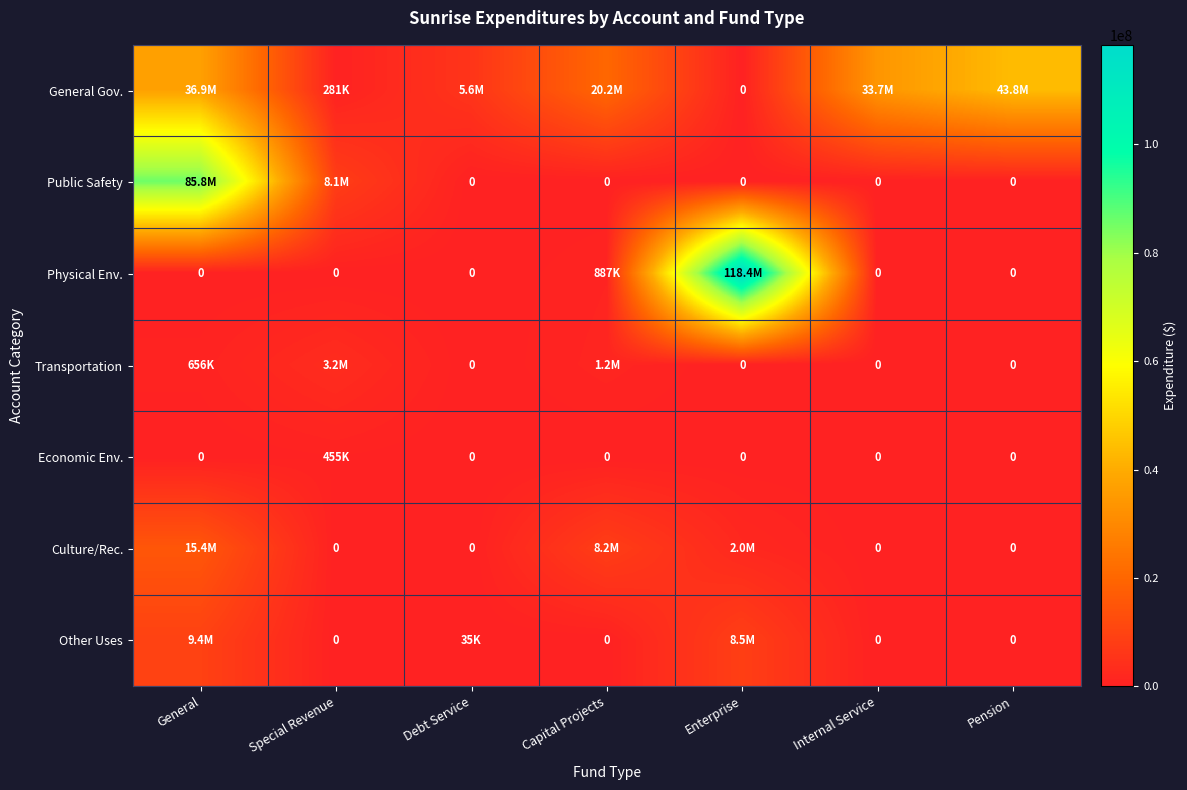

Count the number of categories in the chart.

7